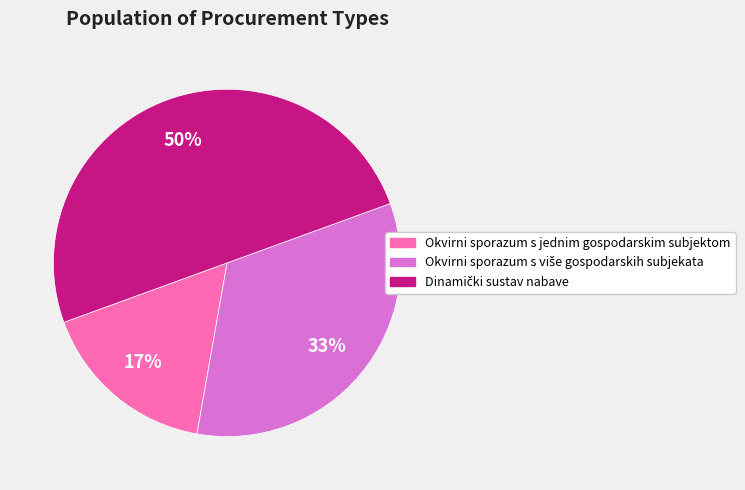

Which slice is the smallest?

Okvirni sporazum s jednim gospodarskim subjektom